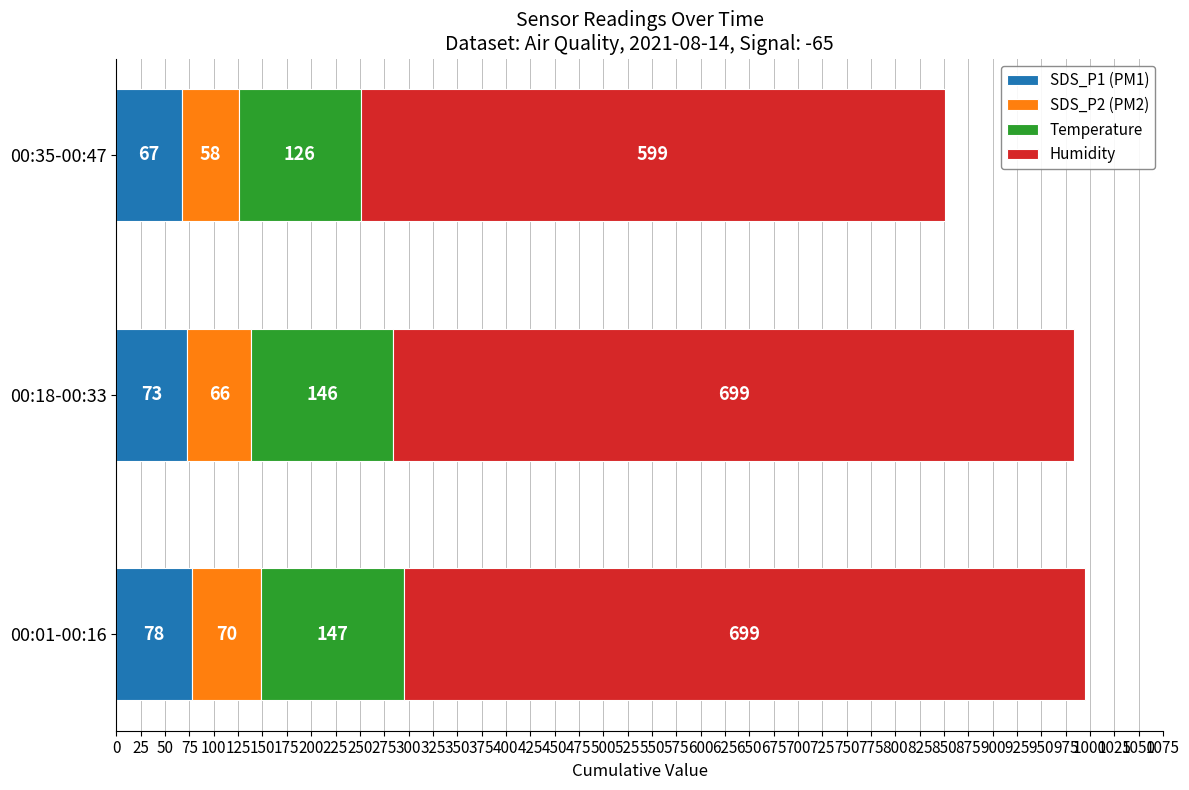

What is the maximum value for SDS_P1 (PM1)?

77.7